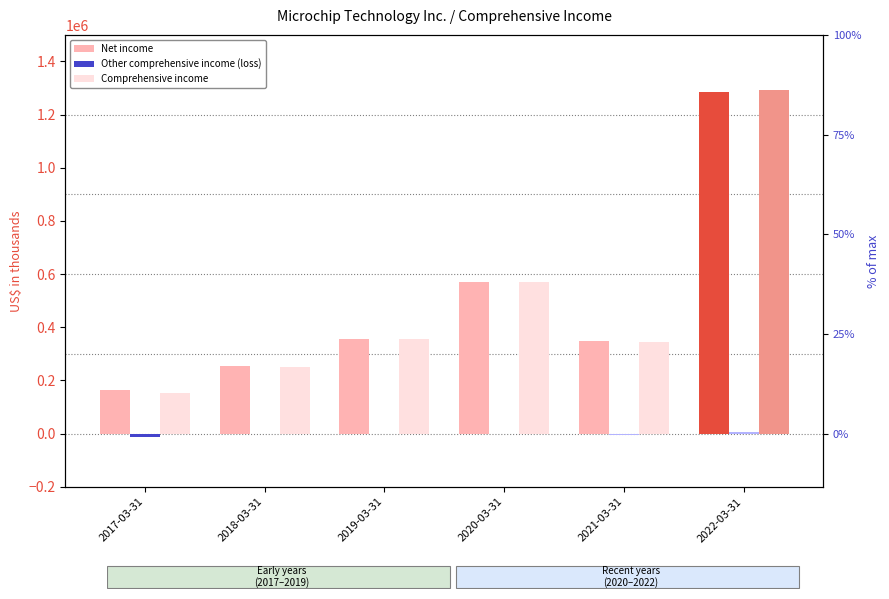

Which has a higher value, 2018-03-31 or 2021-03-31?

2021-03-31